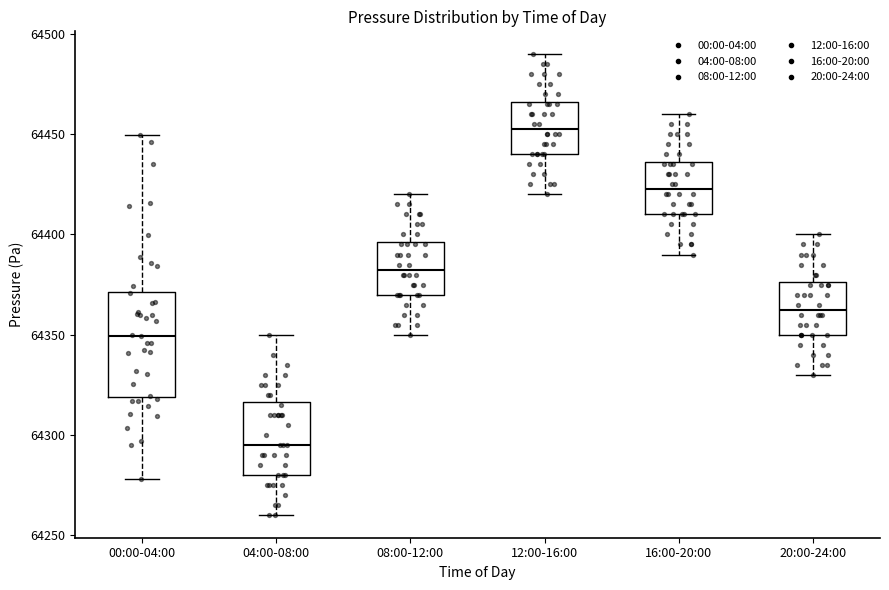

Which box has the lowest median line?

04:00-08:00